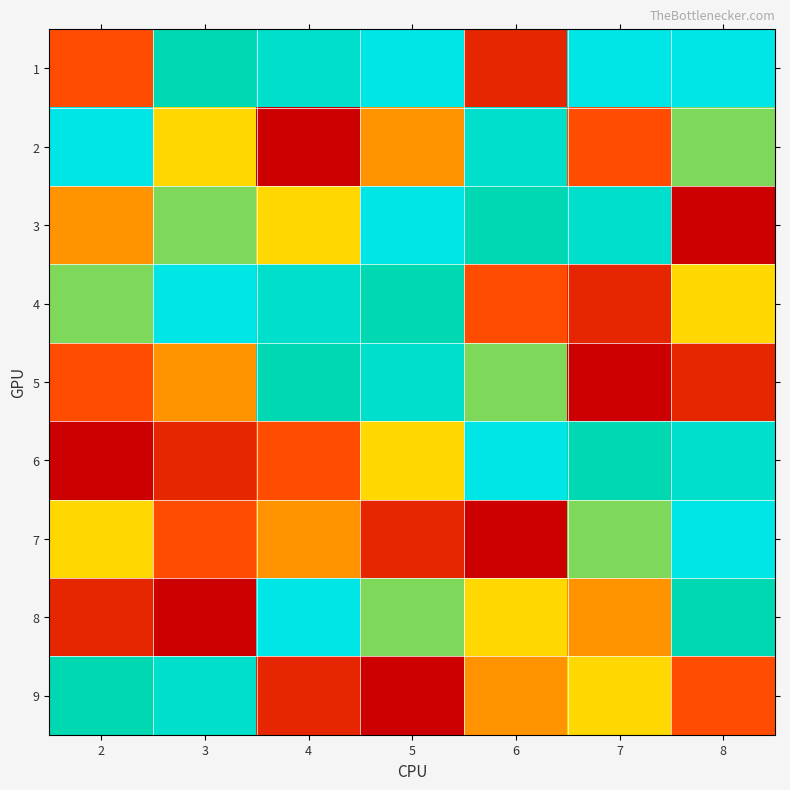

Rank the series at 2 from lowest to highest value.

6, 8, 1, 5, 3, 7, 4, 9, 2